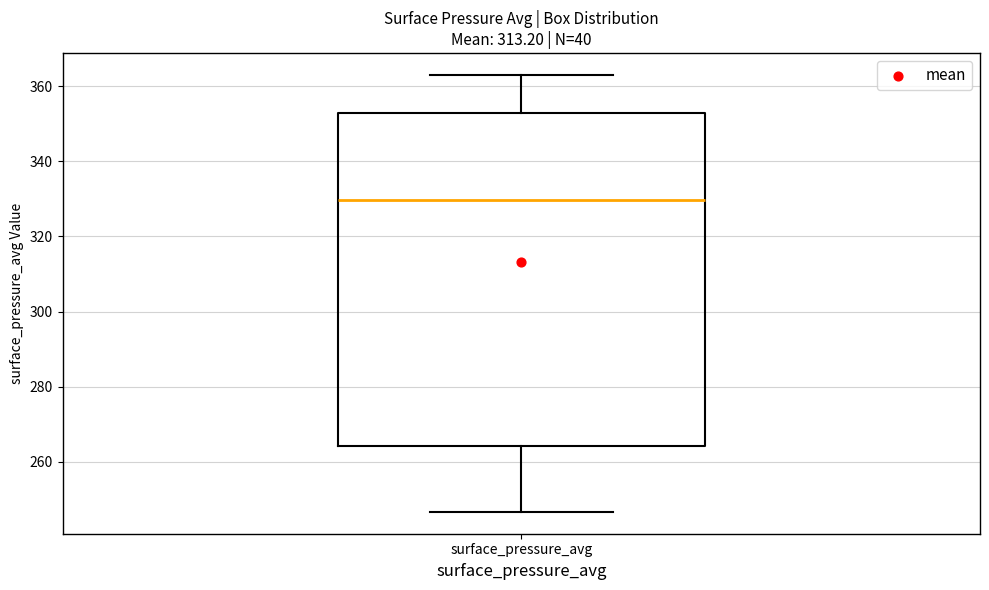

Where does the median line of the box for surface_pressure_avg sit on the y-axis? The values are not printed on the chart, so give them approximately, as read against the axis.

330